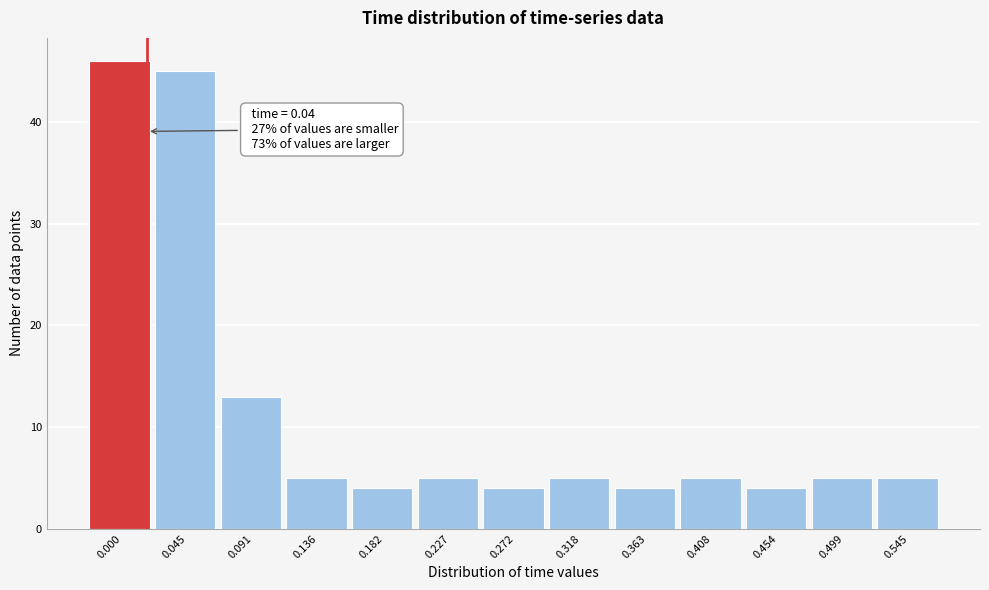

Reading left to right, extract all data points from this chart.

0.000=46	0.045=45	0.091=13	0.136=5	0.182=4	0.227=5	0.272=4	0.318=5	0.363=4	0.408=5	0.454=4	0.499=5	0.545=5